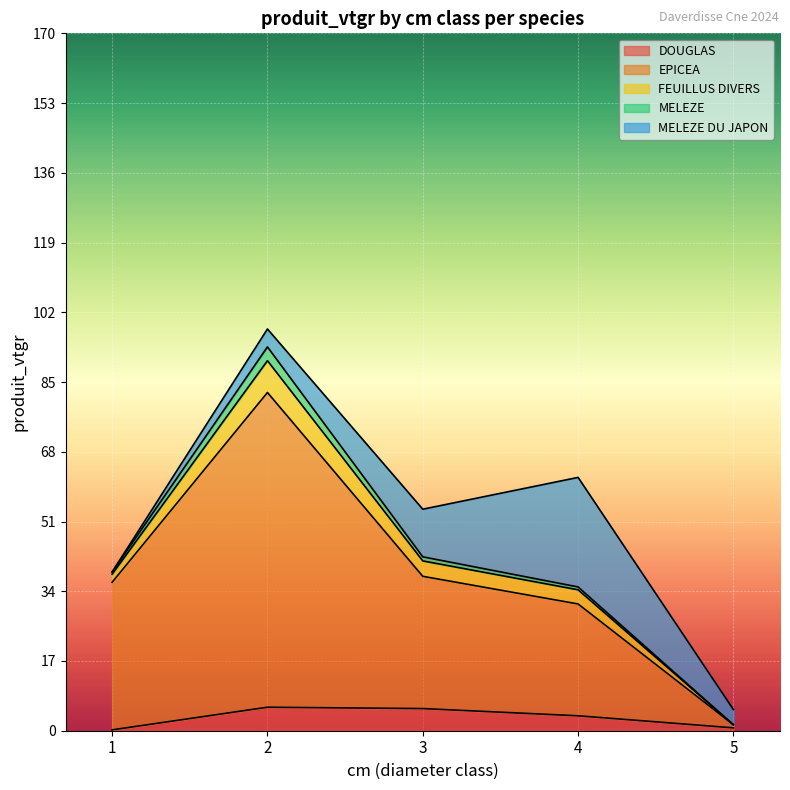

True or false: FEUILLUS DIVERS and EPICEA cross at least once.

False